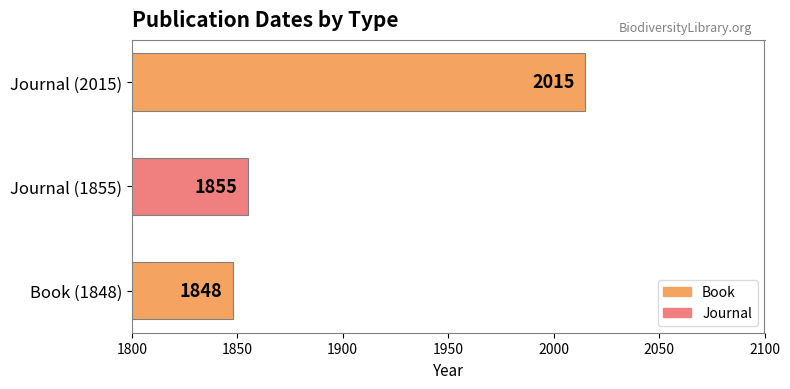

What is the change in value from Book (1848) to Journal (1855)?

+7